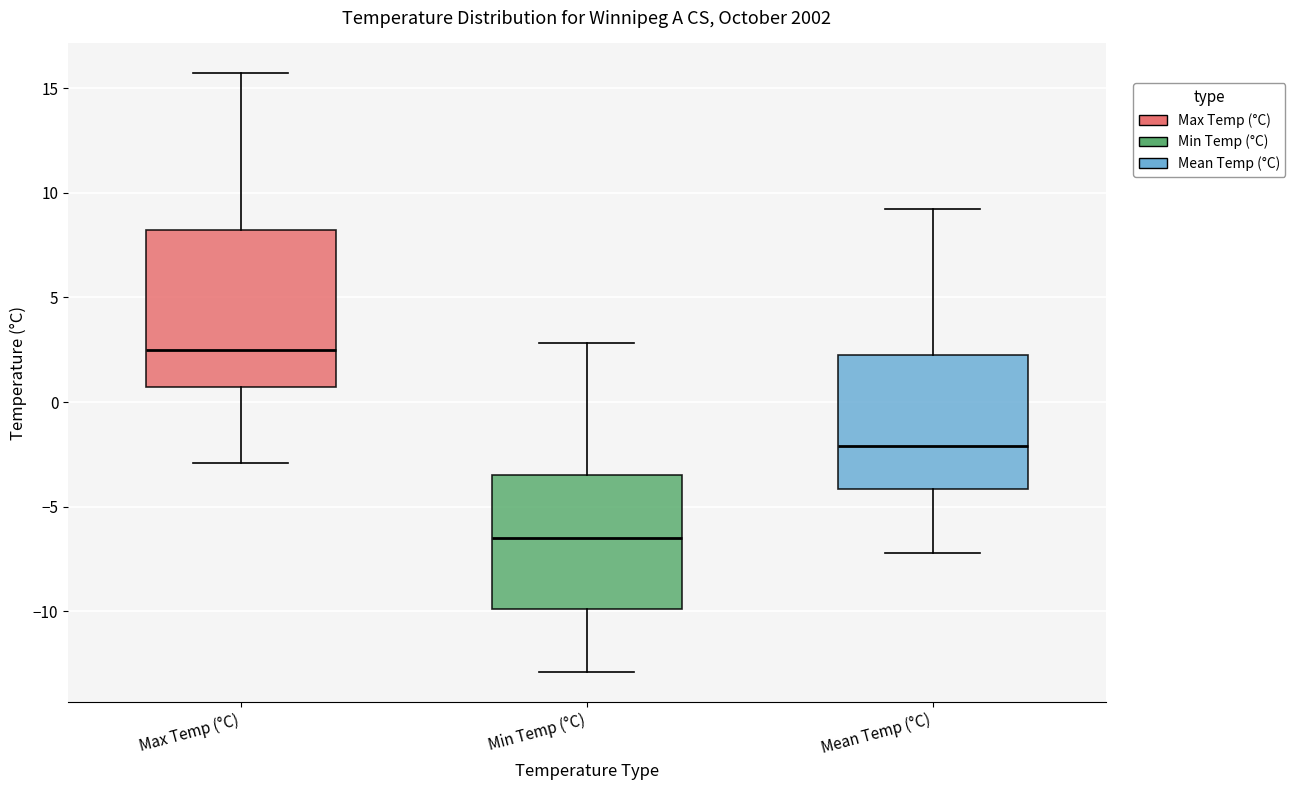

Reading left to right, transcribe this box plot: for each box, give where its median line is, the range the box spans, and where its two whiskers end, as read against the y-axis. The values are not printed on the chart, so give them approximately, as read against the axis.

Max Temp (°C): median 2.5, box 0.5 to 8.0, whiskers -3.0 to 15.5
Min Temp (°C): median -6.5, box -10.0 to -3.5, whiskers -13.0 to 3.0
Mean Temp (°C): median -2.0, box -4.0 to 2.5, whiskers -7.0 to 9.0